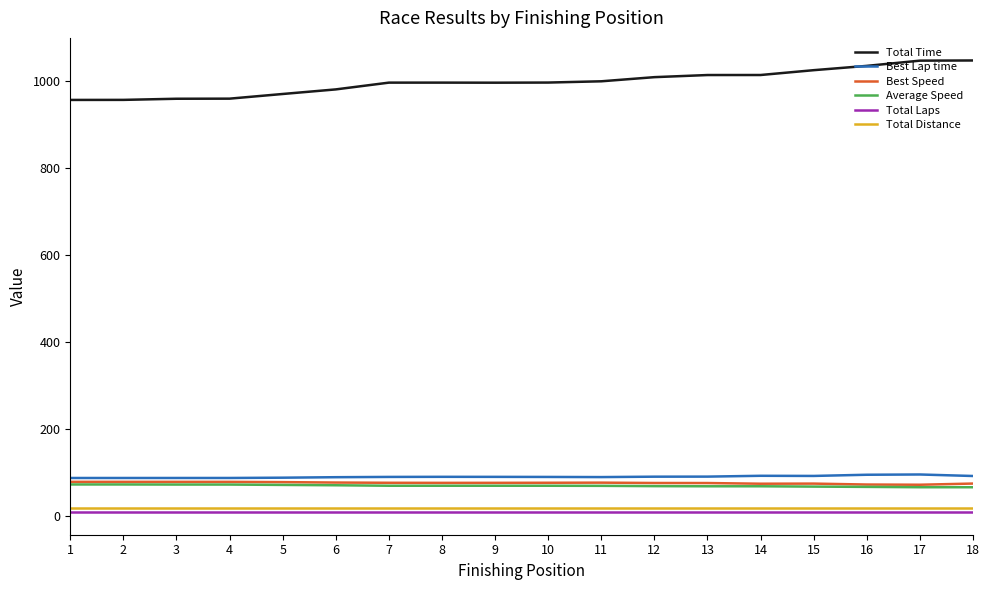

What is the maximum value for Best Lap time?

96.4